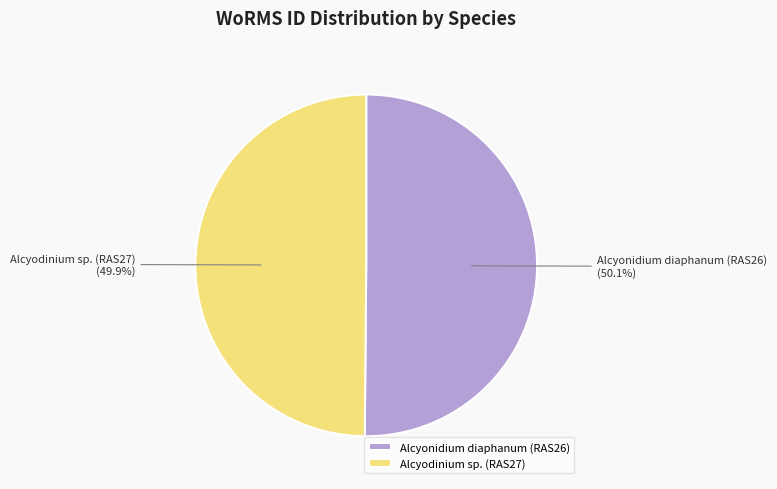

What is the ratio of the value at Alcyonidium diaphanum (RAS26) to the value at Alcyodinium sp. (RAS27)?

1.0